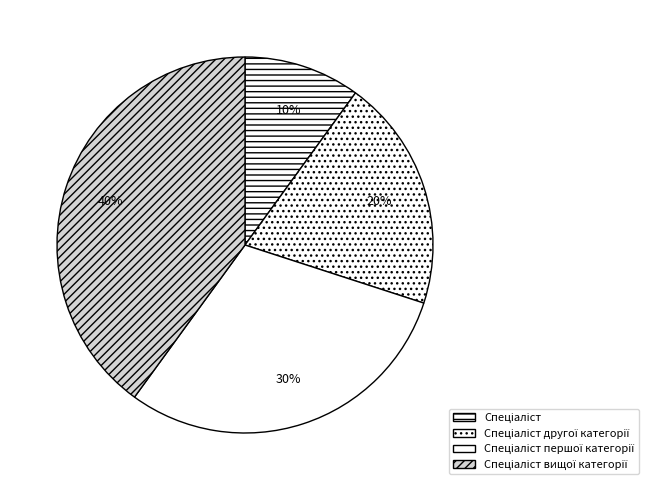

What is the ratio of the value at Спеціаліст першої категорії to the value at Спеціаліст другої категорії?

1.5